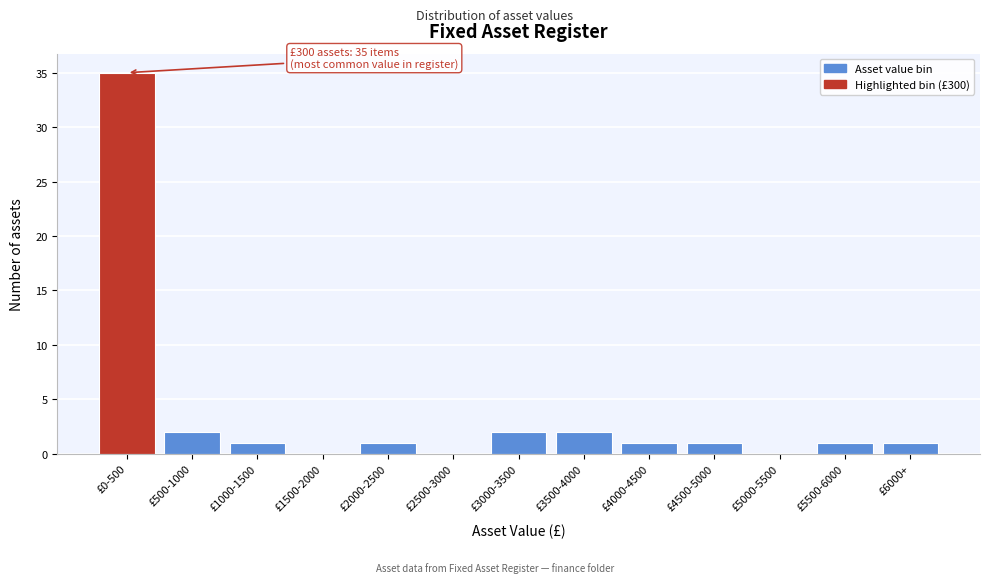

Reading right to left, list all the values displayed in this chart.

£6000+=1	£5500-6000=1	£5000-5500=0	£4500-5000=1	£4000-4500=1	£3500-4000=2	£3000-3500=2	£2500-3000=0	£2000-2500=1	£1500-2000=0	£1000-1500=1	£500-1000=2	£0-500=35